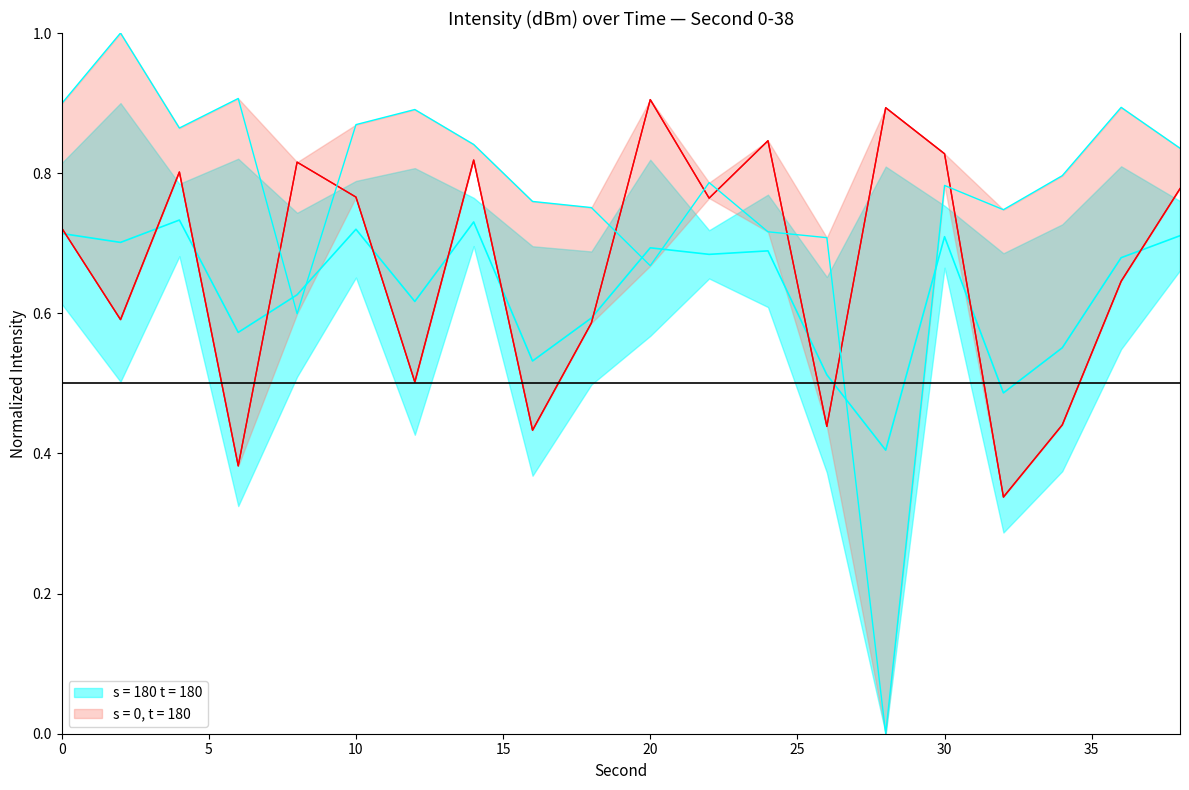

Is this an area chart (filled region under the line)?

No